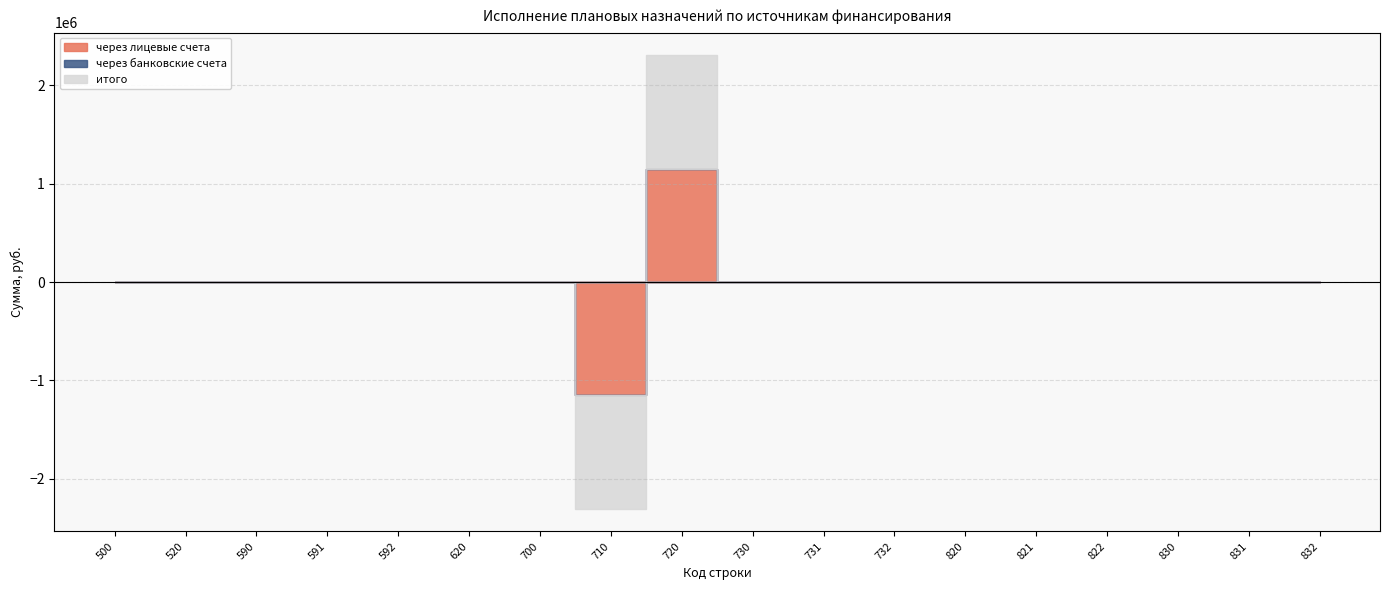

At which label does через банковские счета reach its peak?

500